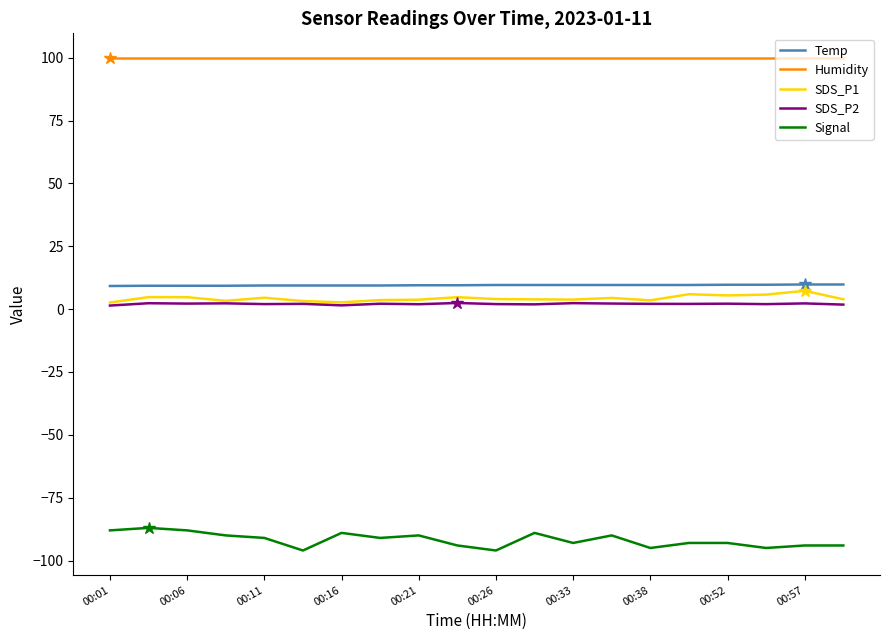

What is the greatest value displayed?

99.9